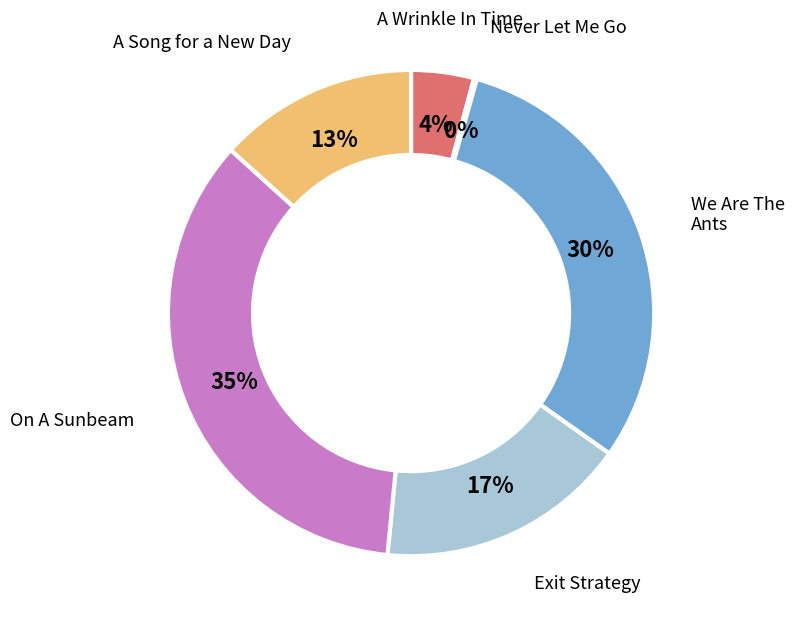

To the nearest percent, what is the average slice percentage?

17%